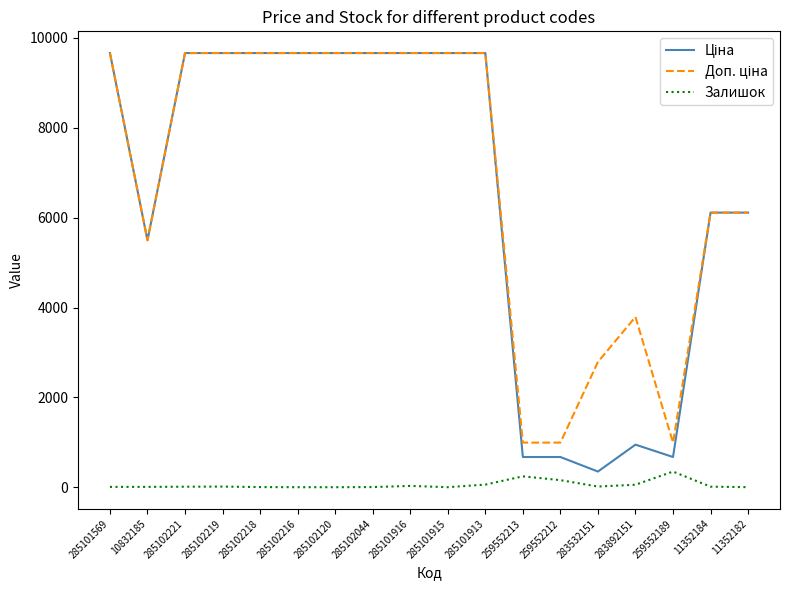

What is the average value of the Залишок series?

53.4